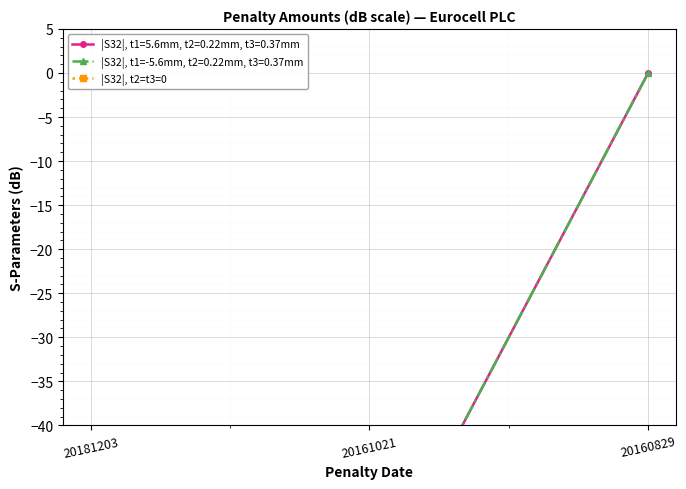

At which category does the chart reach its peak across all series?

20160829